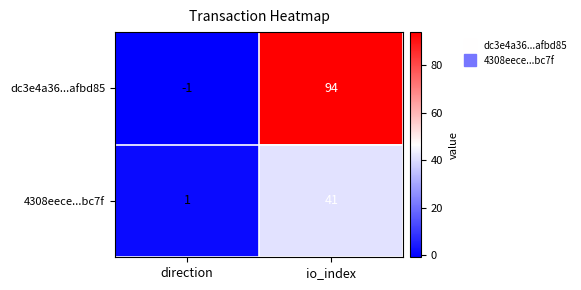

The dc3e4a36...afbd85 series shows 94 at io_index. True or false?

True